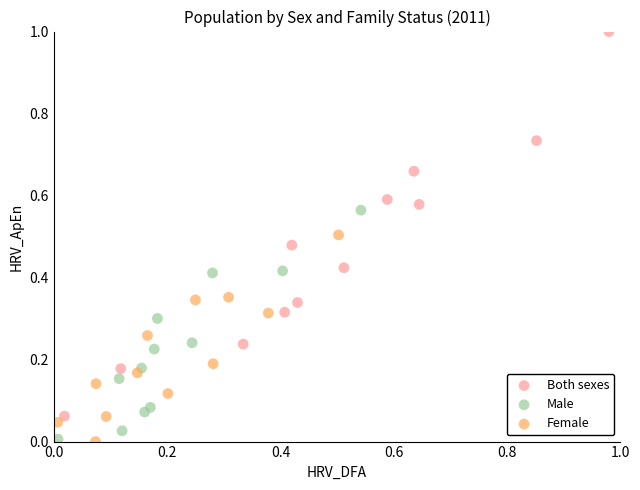

Which series contains the highest Y value?

Both sexes